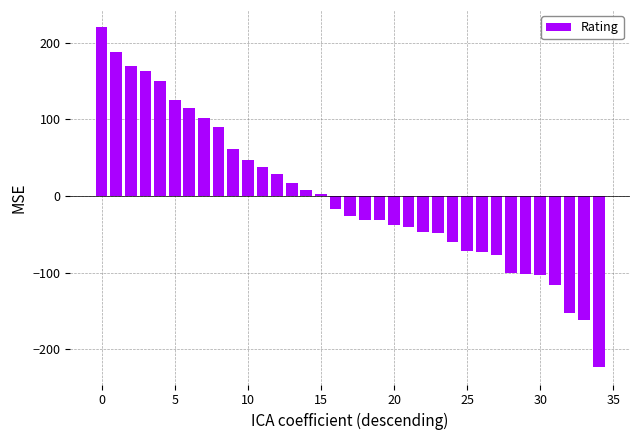

What is the difference between the second highest and minimum values?

411.0